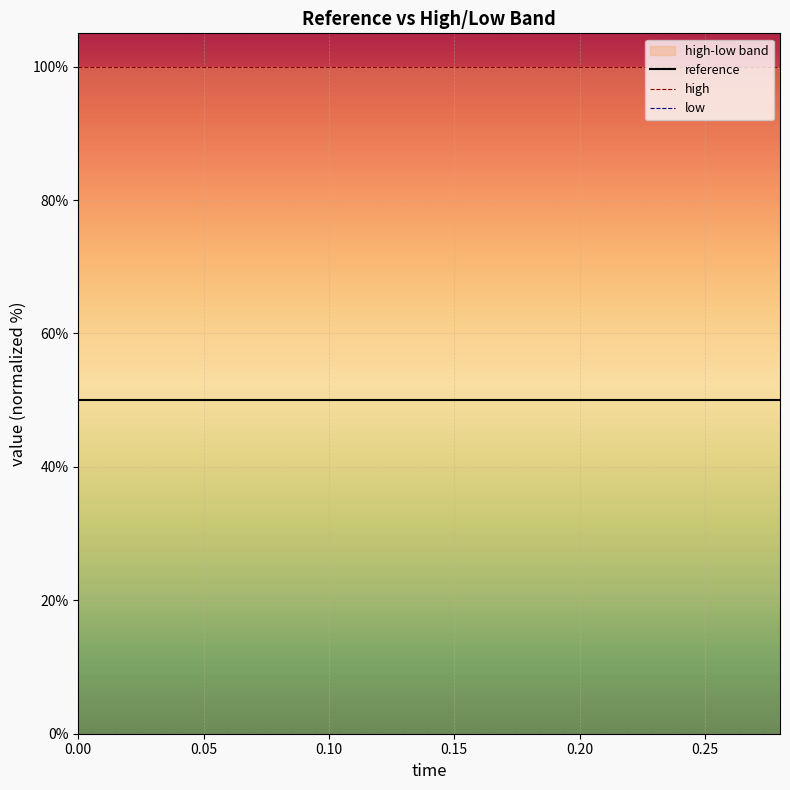

True or false: reference and low cross at least once.

False